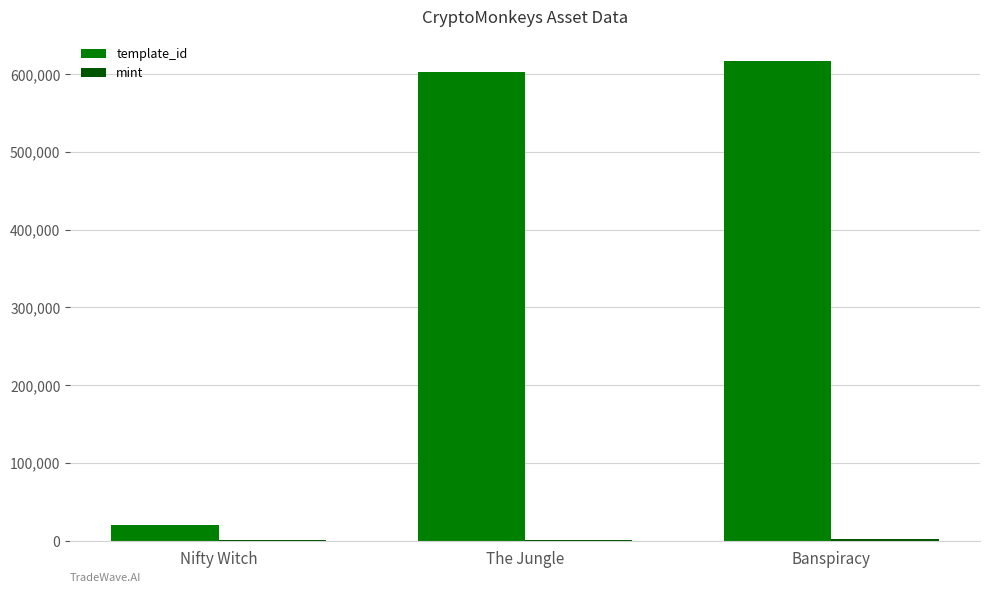

The value of template_id at Banspiracy is 617504. True or false?

True